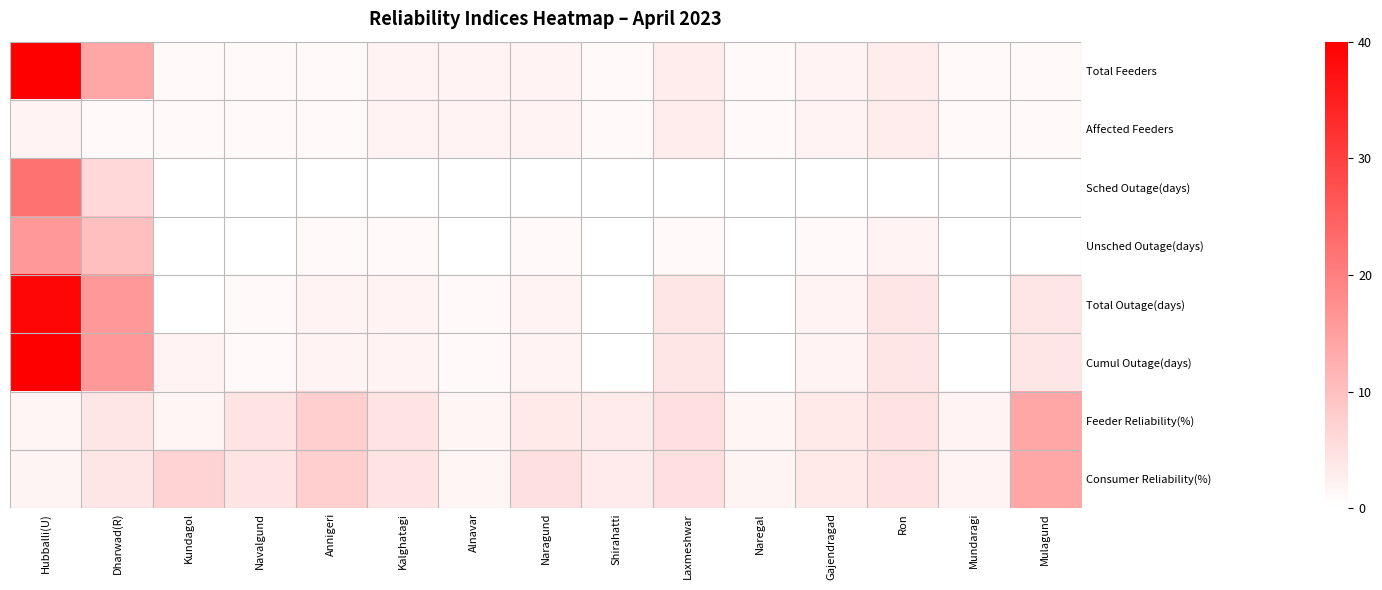

Which series has the widest spread of values?

Cumul Outage(days)